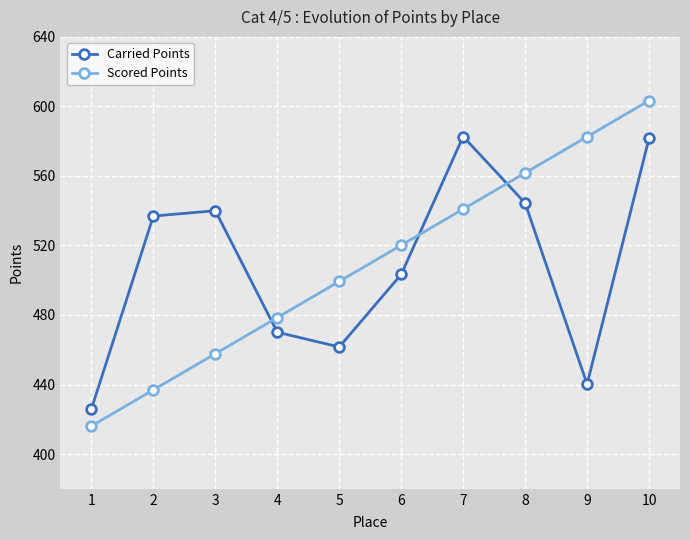

How many values in the Carried Points series exceed 536?

5